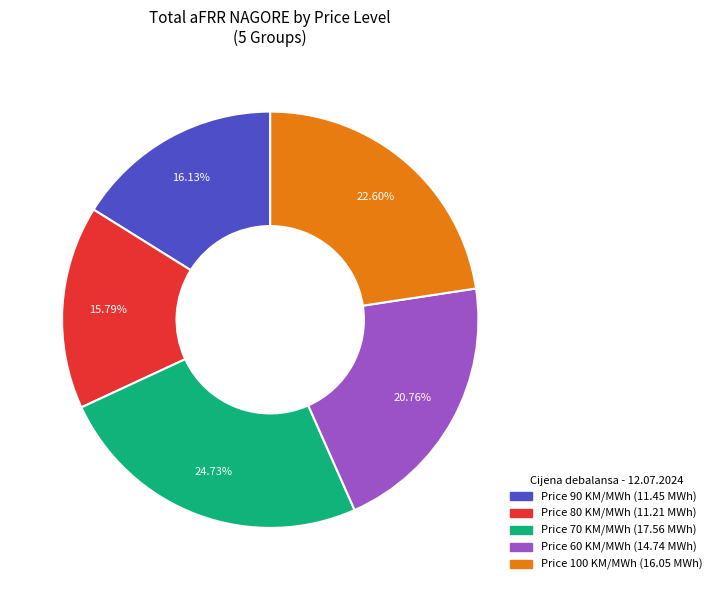

Is there a majority slice in this chart?

No